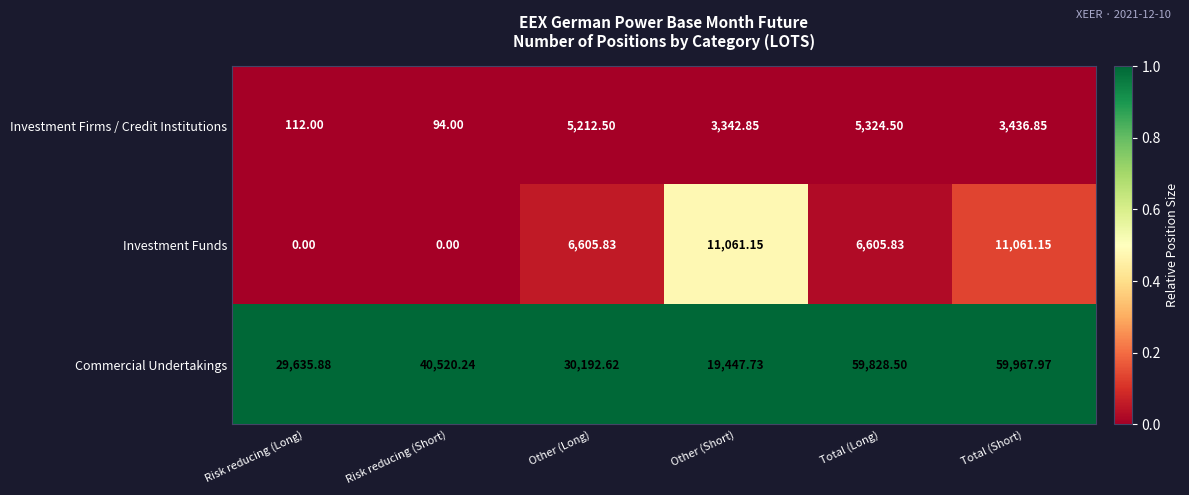

At which label does Commercial Undertakings reach its peak?

Total (Short)